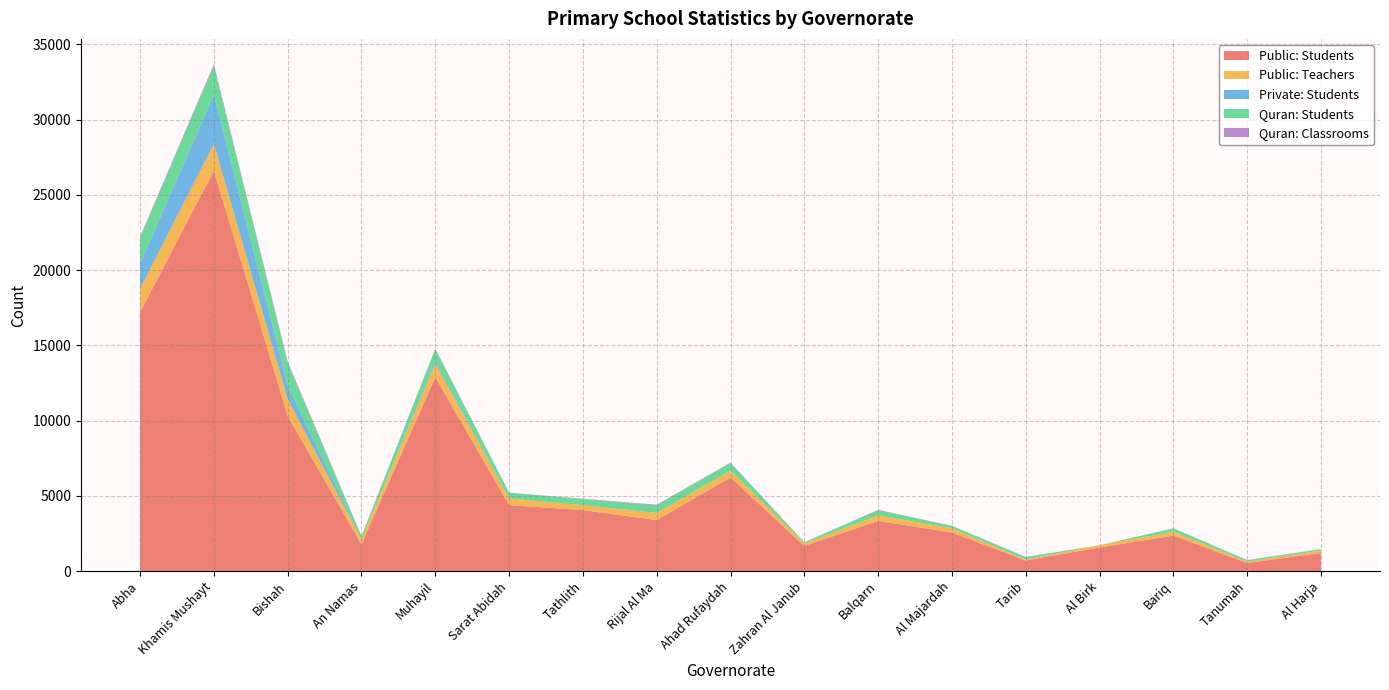

Reading right to left, list all the values displayed in this chart.

Public: Students: 1202	528	2353	1565	700	2558	3329	1661	6218	3385	4049	4380	12872	1773	10300	26598	17203
Public: Teachers: 156	94	254	148	58	277	375	166	445	476	327	441	903	310	1120	1786	1555
Private: Students: 0	0	0	0	0	0	0	0	0	0	0	0	141	0	888	3266	1667
Quran: Students: 92	99	222	0	165	160	332	76	510	494	402	365	813	212	1485	1916	1692
Quran: Classrooms: 12	6	12	0	12	9	29	6	30	48	24	18	45	24	110	108	88